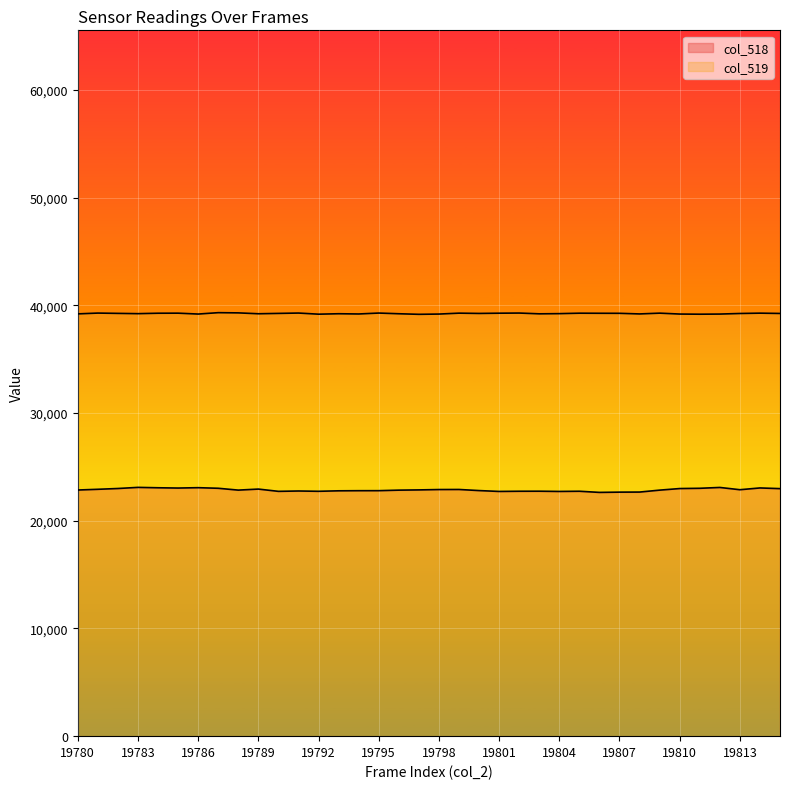

What are all the series names shown in the legend?

col_518, col_519